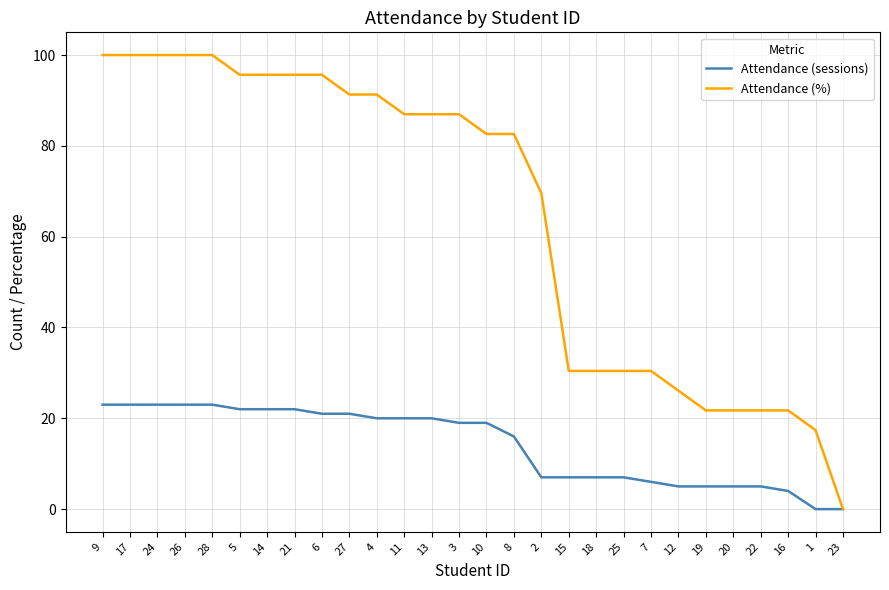

Which series has the largest total across all categories?

Attendance (%)